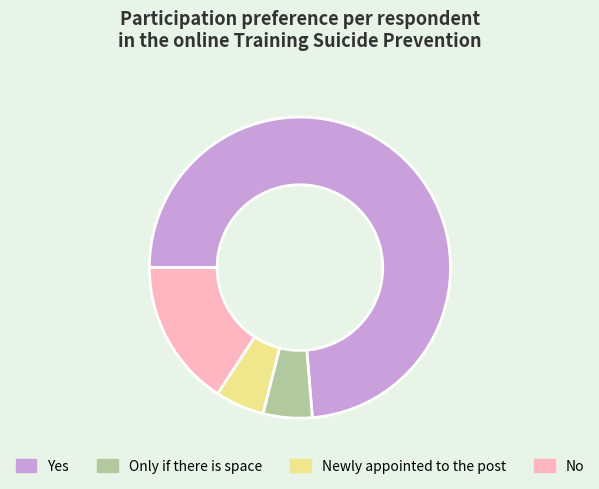

Is there any slice that represents more than half of the pie?

Yes